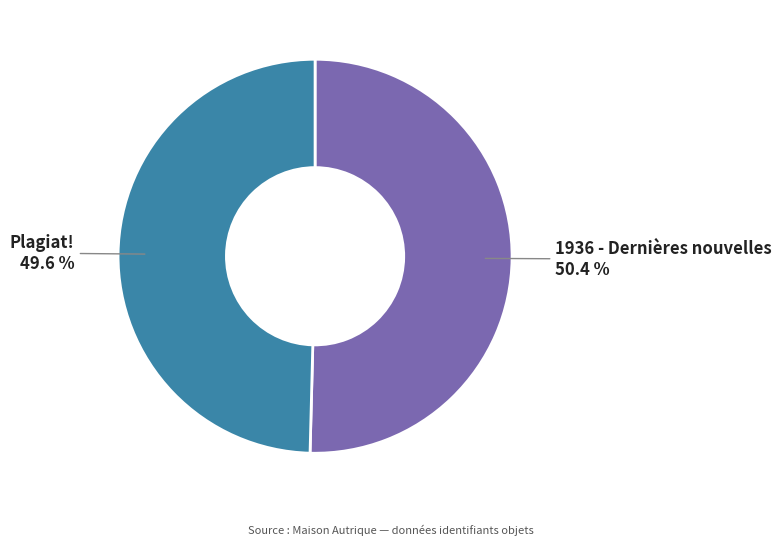

Is there a majority slice in this chart?

Yes